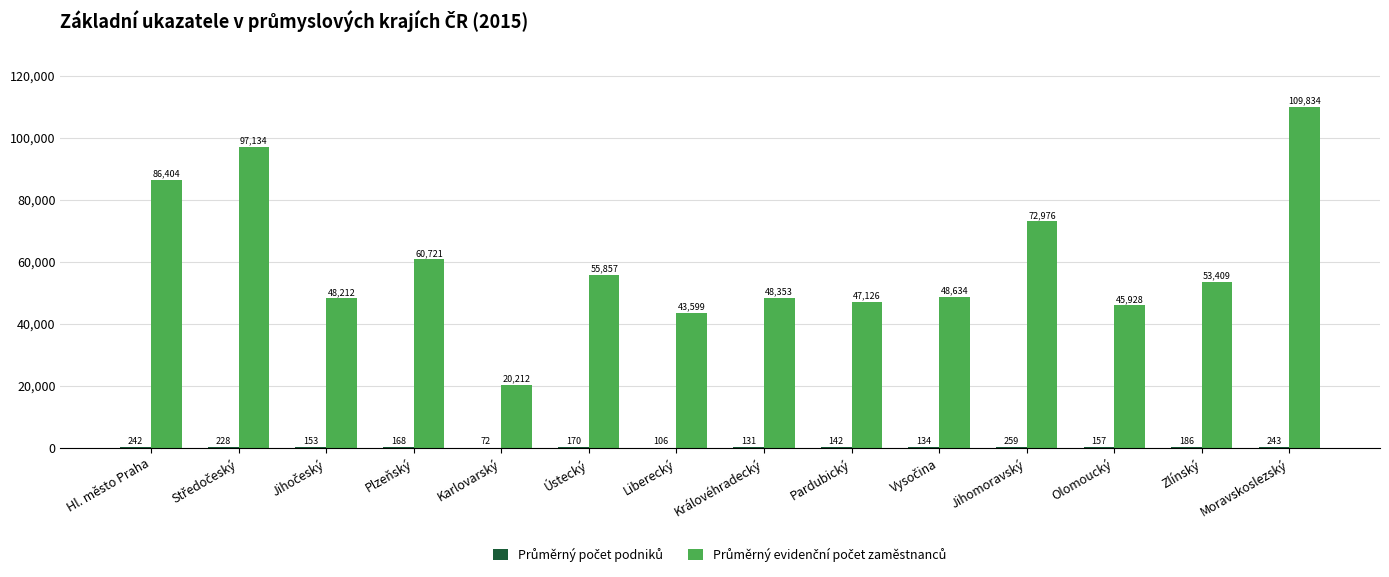

At which category is the sum across all series the highest?

Moravskoslezský